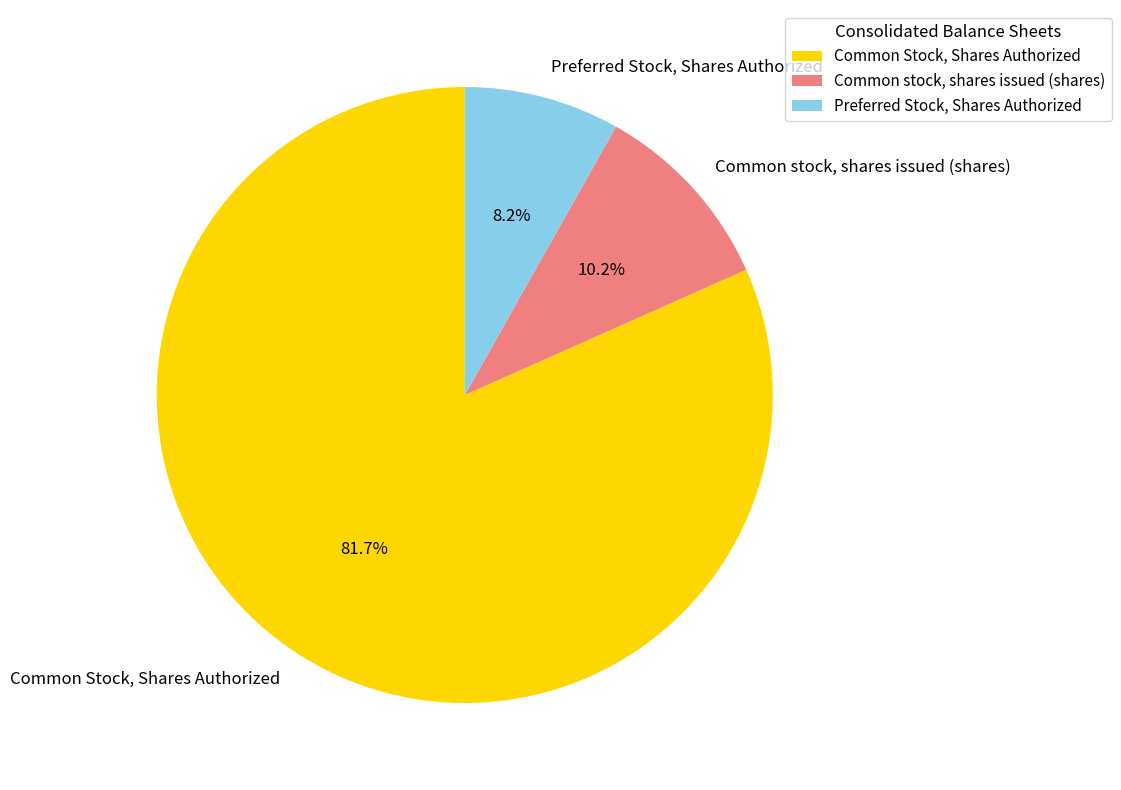

To the nearest percent, what is the difference between the largest and smallest slice percentages?

73%